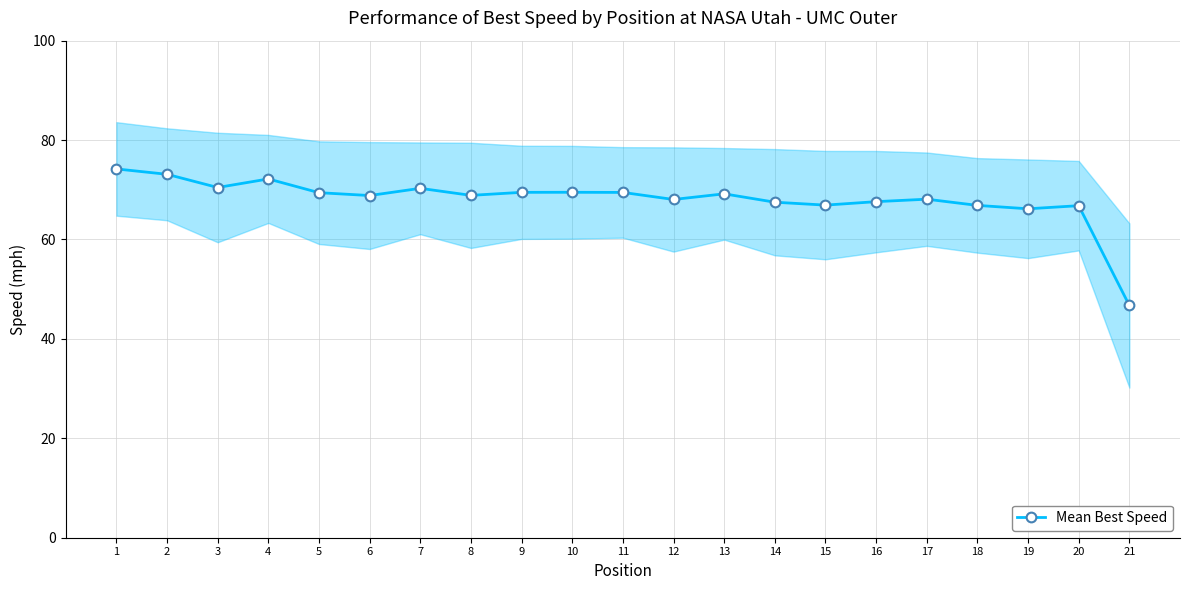

Between 11 and 7, which is larger?

7